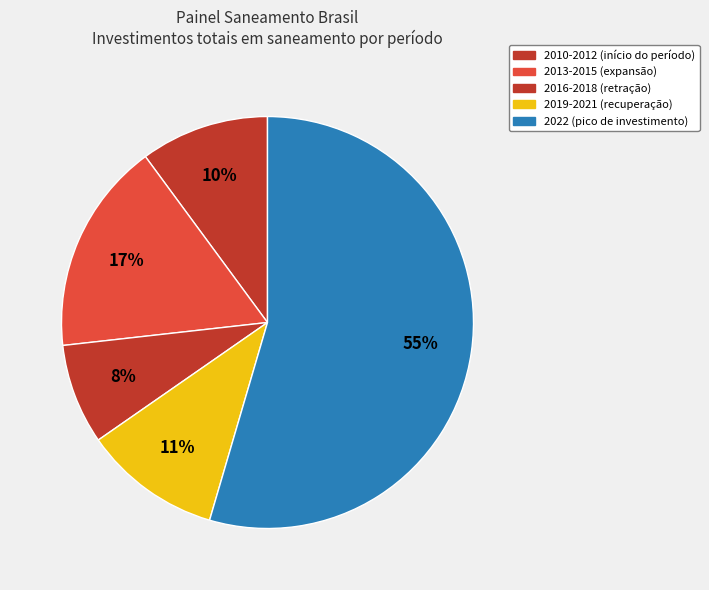

Which slice represents more than half of the pie?

2022